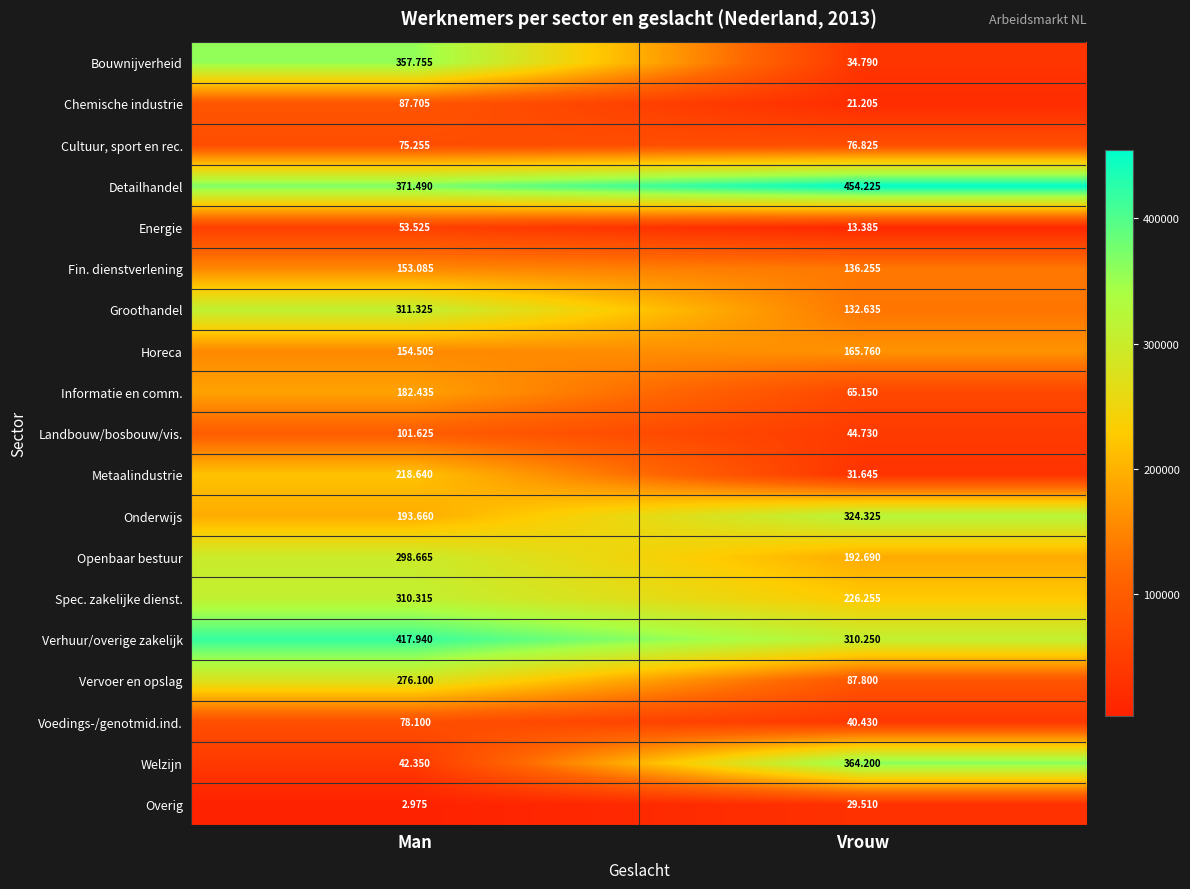

How many distinct data groups are displayed?

19